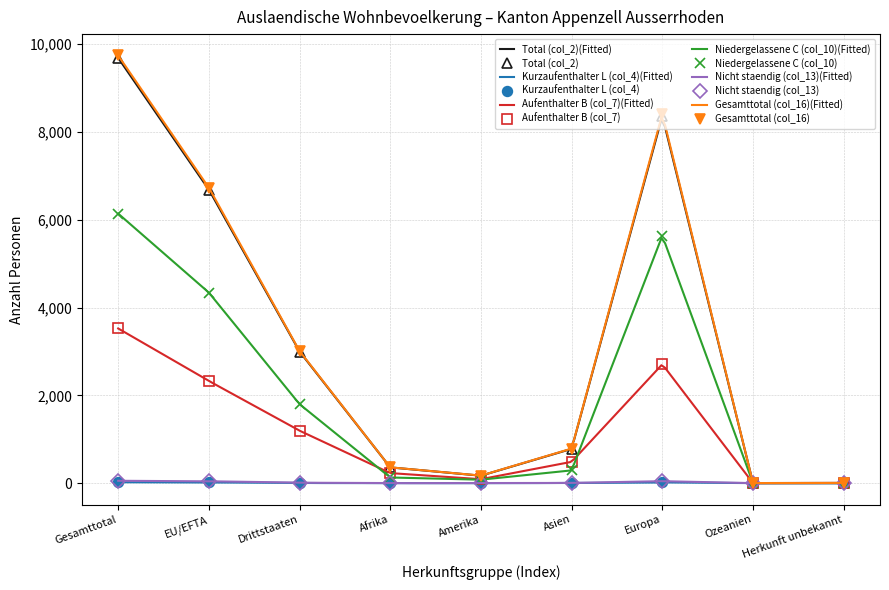

At which label does Nicht staendig (col_13) reach its minimum?

Ozeanien